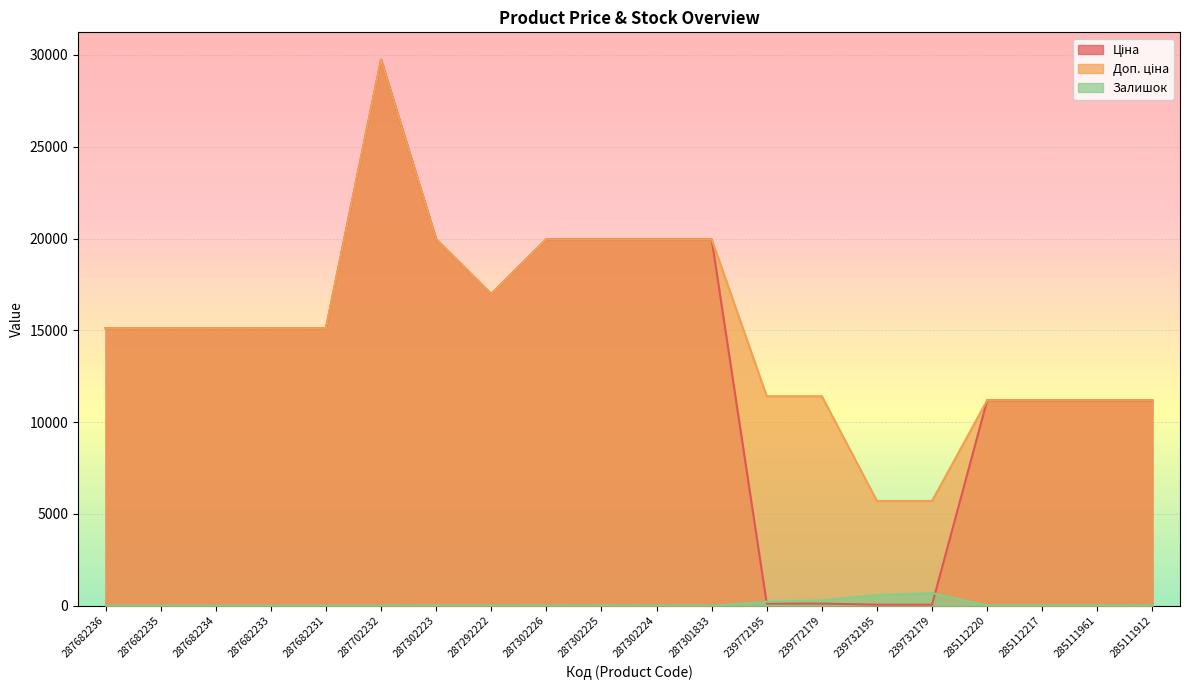

Rank the series at 287302226 from highest to lowest value.

Ціна, Доп. ціна, Залишок